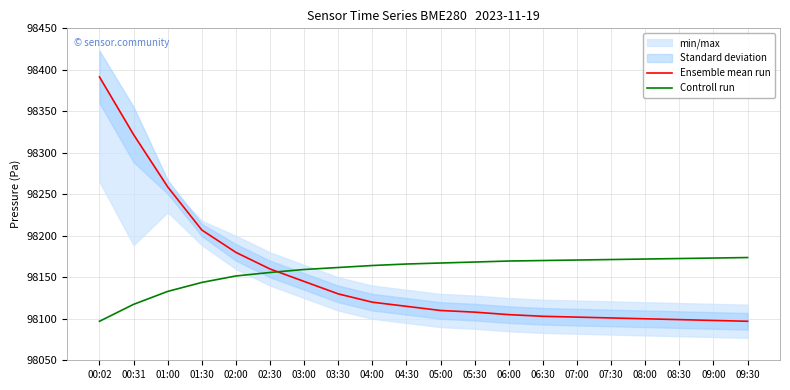

What is the difference between the second highest and second lowest values in the Controll run series?

55.8